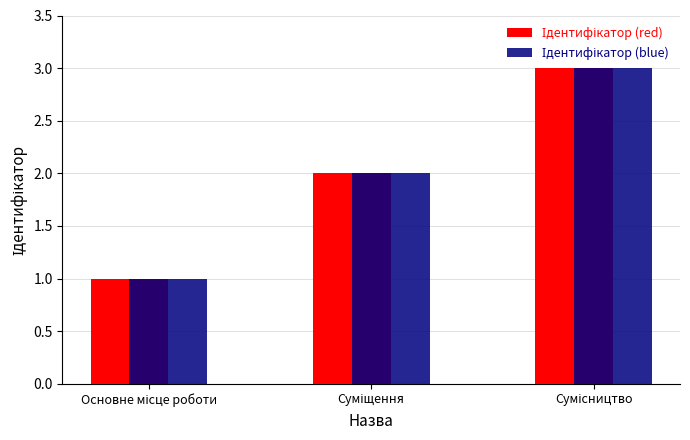

What is the difference between the Ідентифікатор (blue) values at Сумісництво and Основне місце роботи?

2